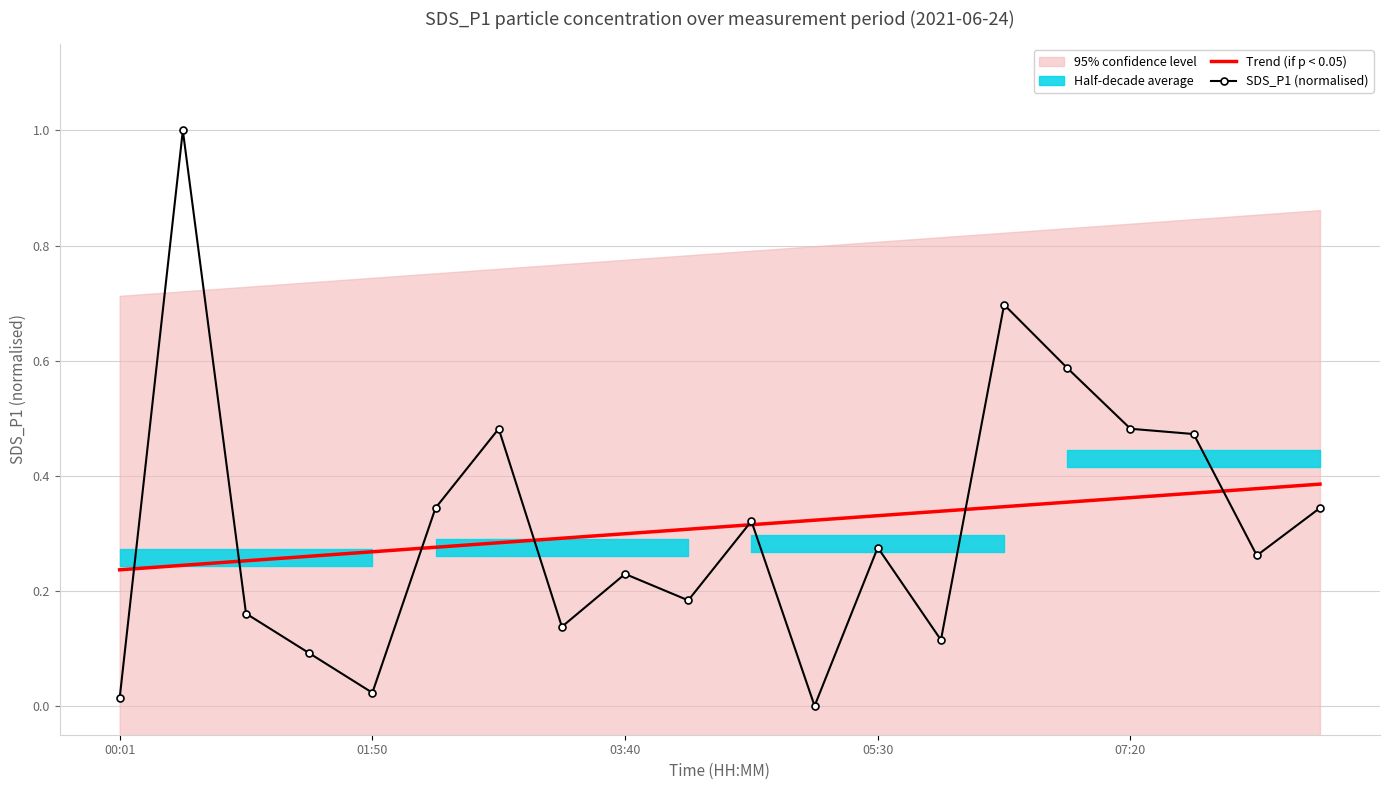

True or false: Trend (if p < 0.05) has a value of 0.4 at 01:50.

False